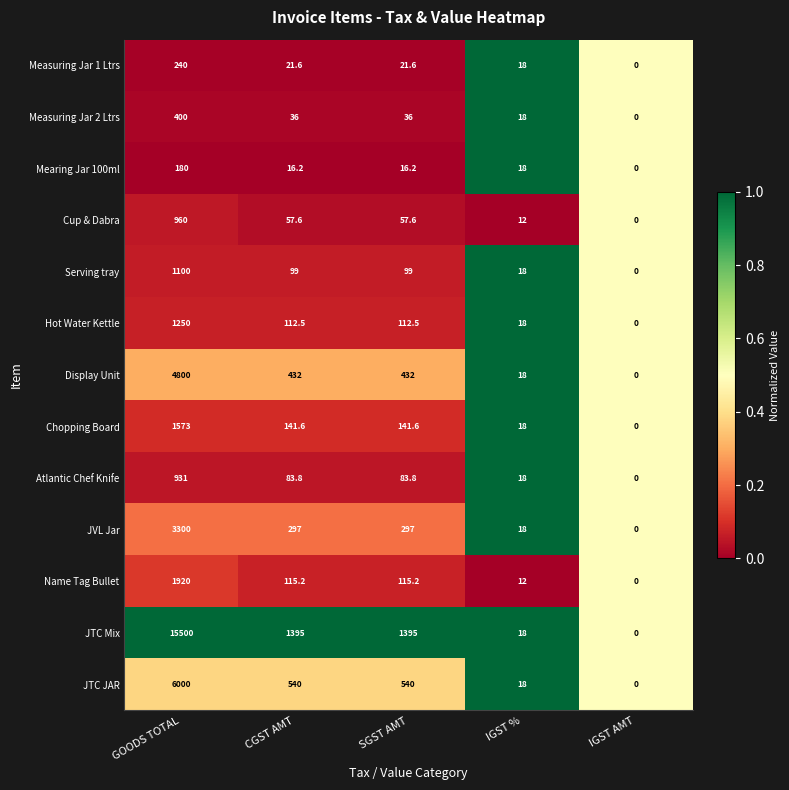

What is the difference between the second highest and minimum values in the Serving tray series?

99.0